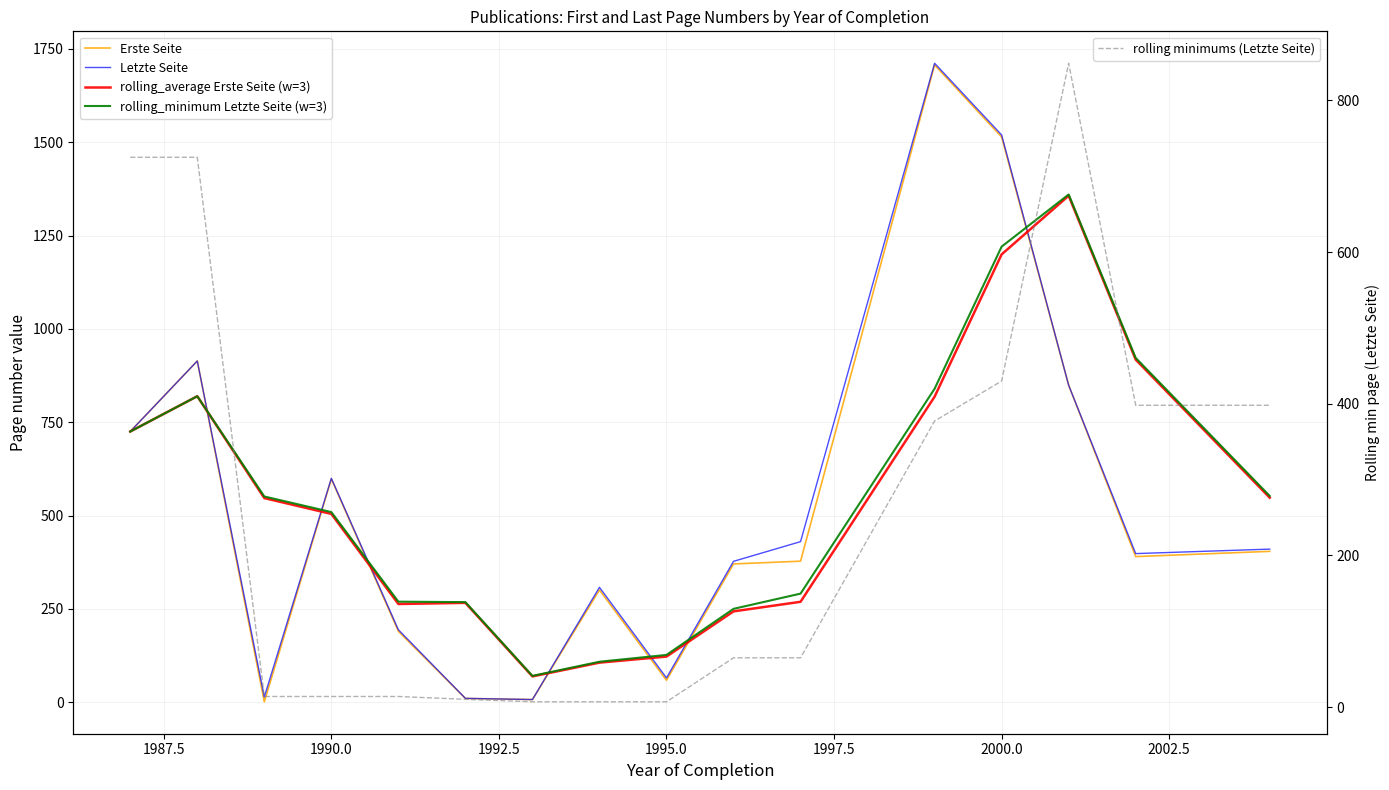

True or false: rolling minimums (Letzte Seite) and rolling_minimum Letzte Seite (w=3) intersect in this chart.

False